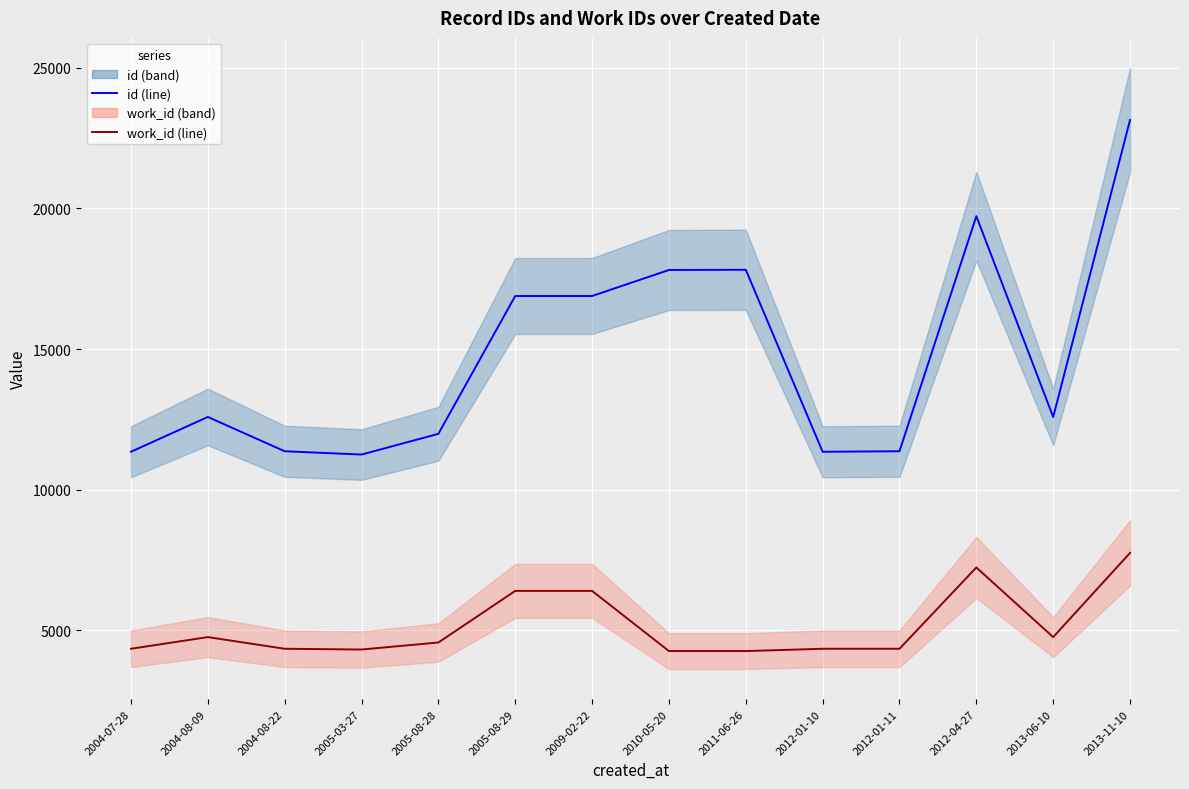

Is it true that work_id equals 6173 at 2004-08-22?

False